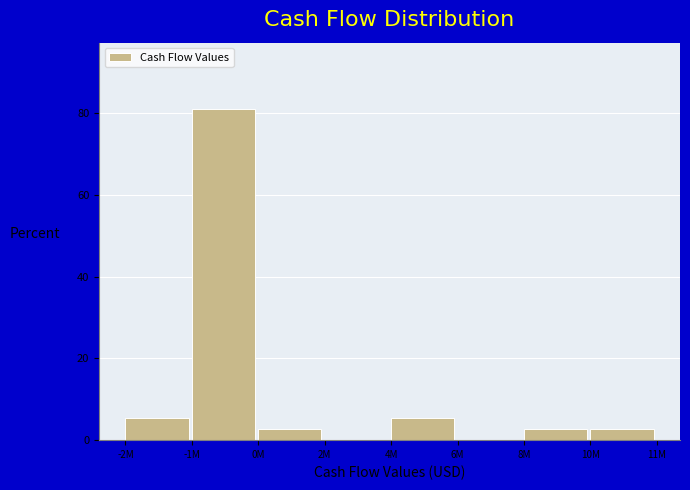

Reading left to right, transcribe all the data shown in this chart.

-2M=5.4	-1M=81.1	0M=2.7	2M=0.0	4M=5.4	6M=0.0	8M=2.7	10M=2.7